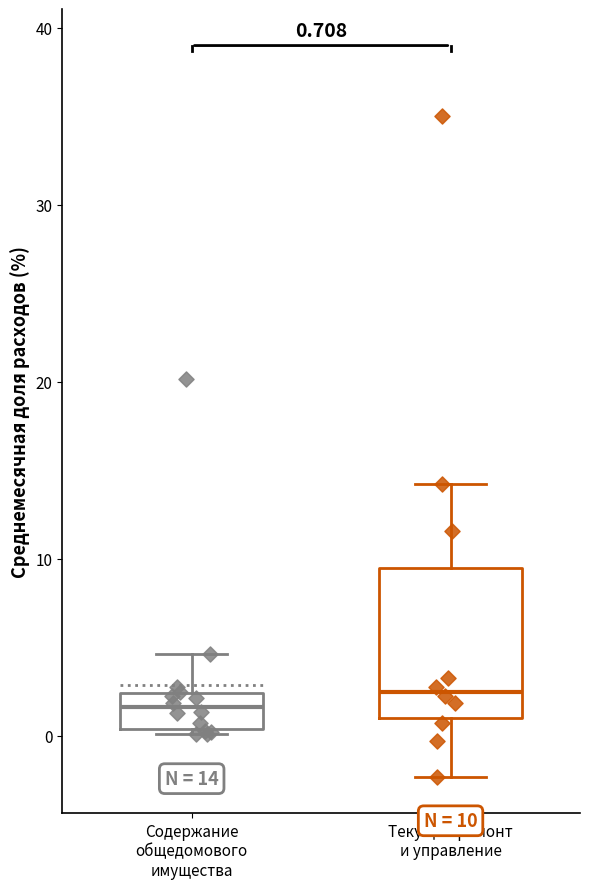

Comparing the boxes themselves (not the whiskers), which one is the tallest?

Текущий ремонт и управление